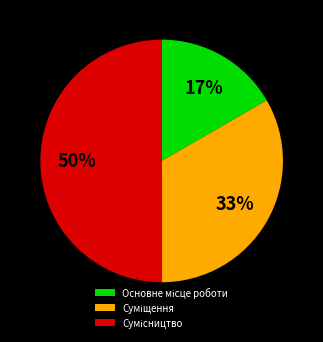

To the nearest percent, what is the average slice percentage?

33%